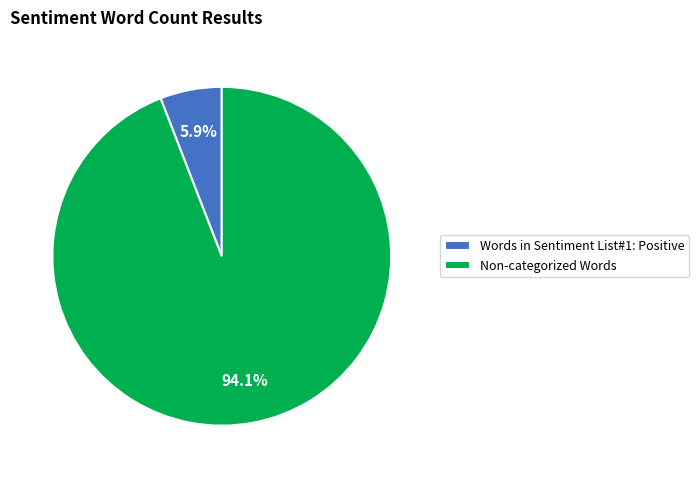

Rank the categories by value from highest to lowest.

Non-categorized Words, Words in Sentiment List#1: Positive